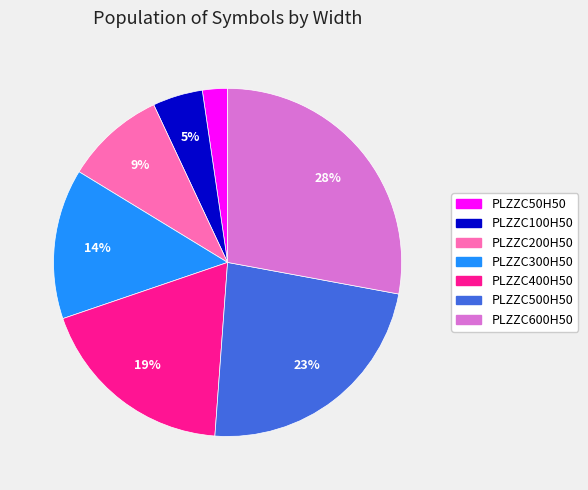

Do PLZZC300H50 and PLZZC200H50 together represent more than half of the pie?

No